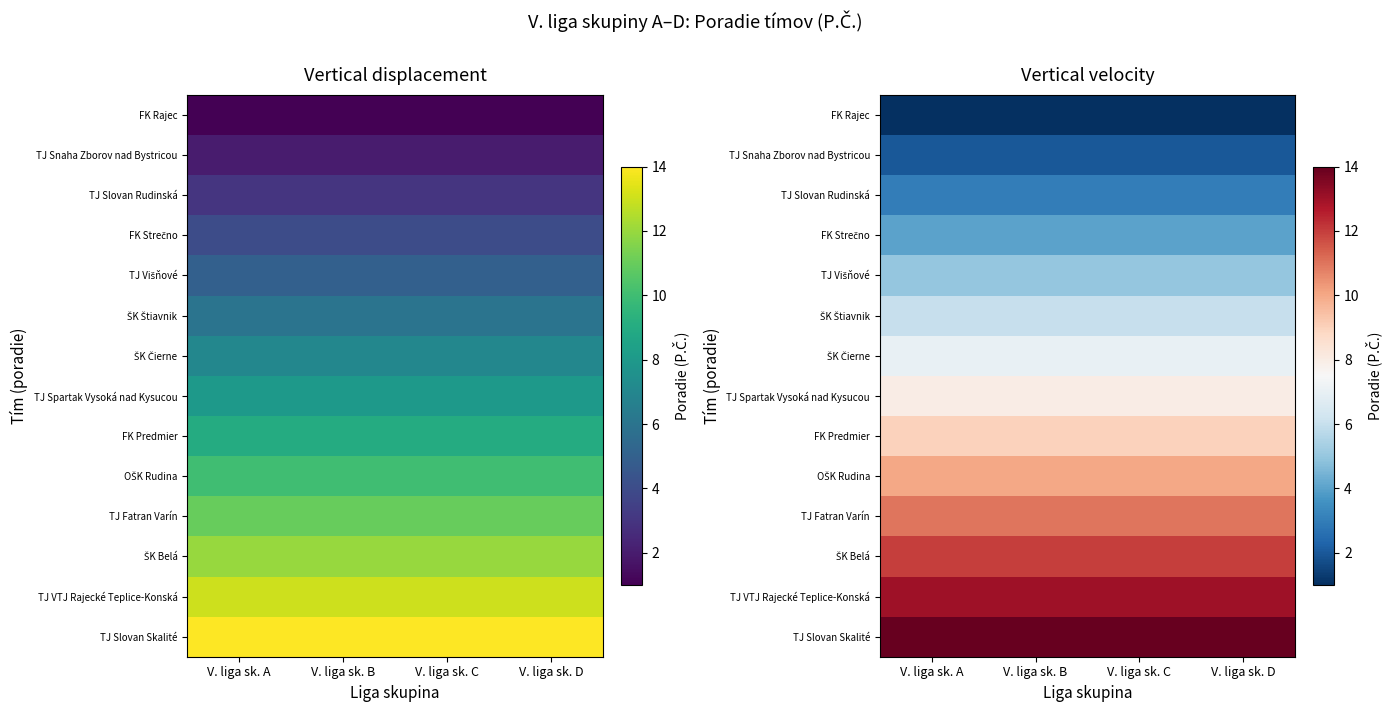

What is the average value of the TJ Slovan Rudinská series?

3